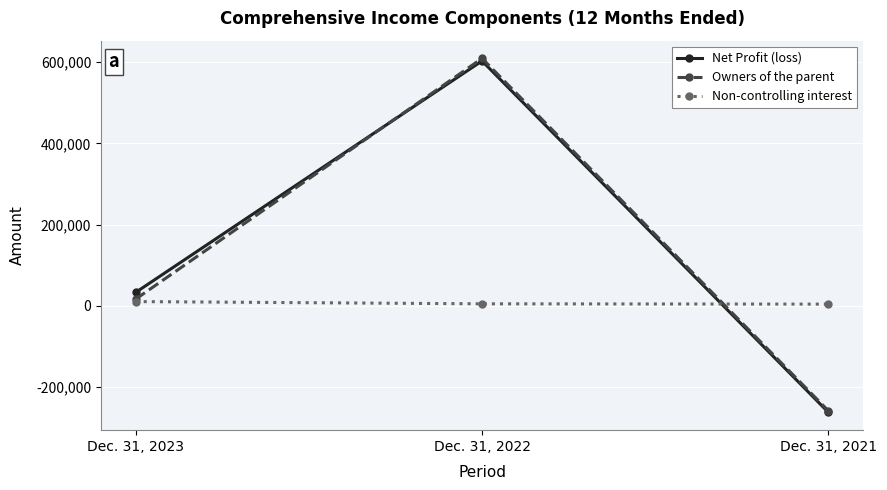

At which label is Owners of the parent closest to 175092?

Dec. 31, 2023